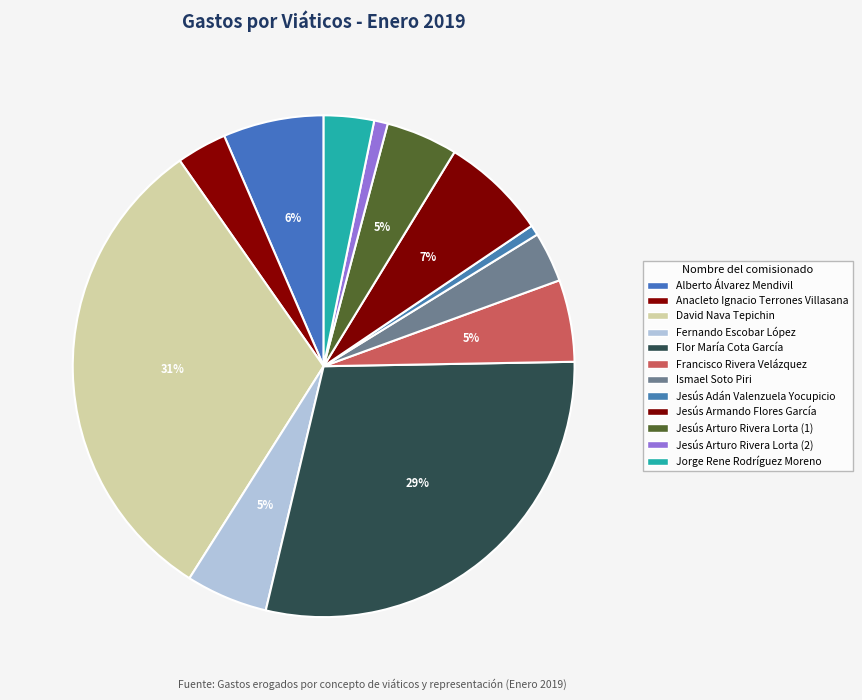

Does Jesús Armando Flores García represent more than half of the total?

No